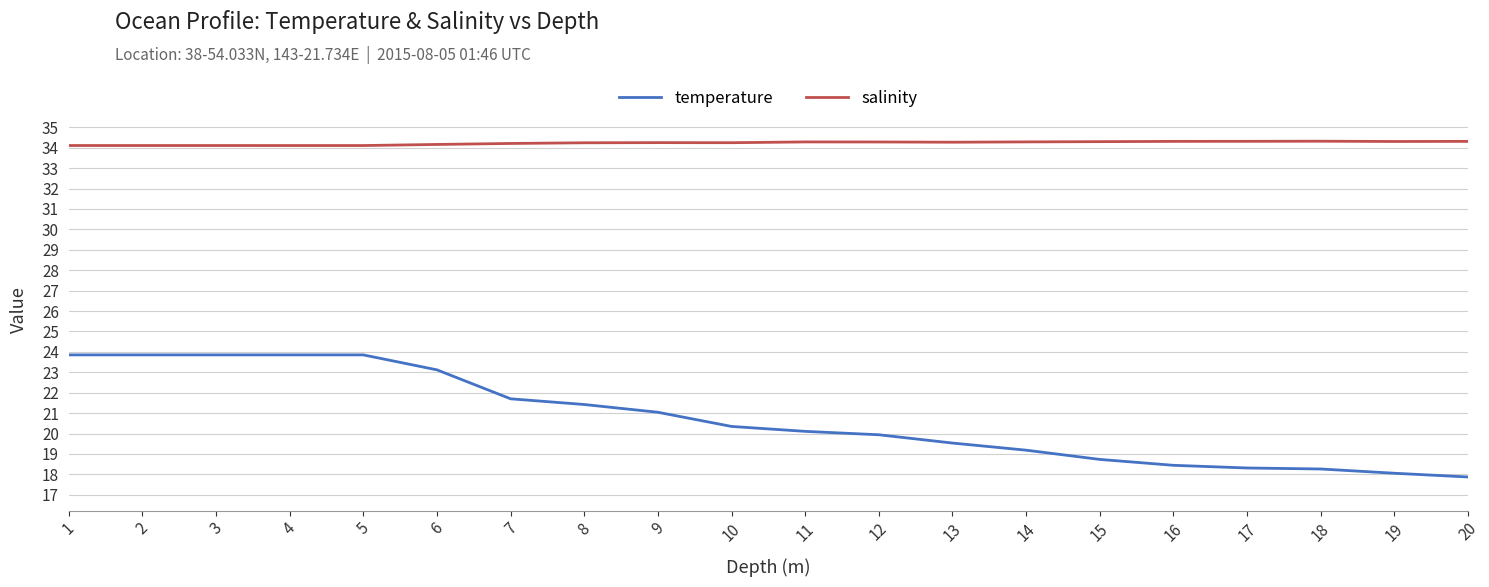

The salinity series shows 34.3 at 18. True or false?

True